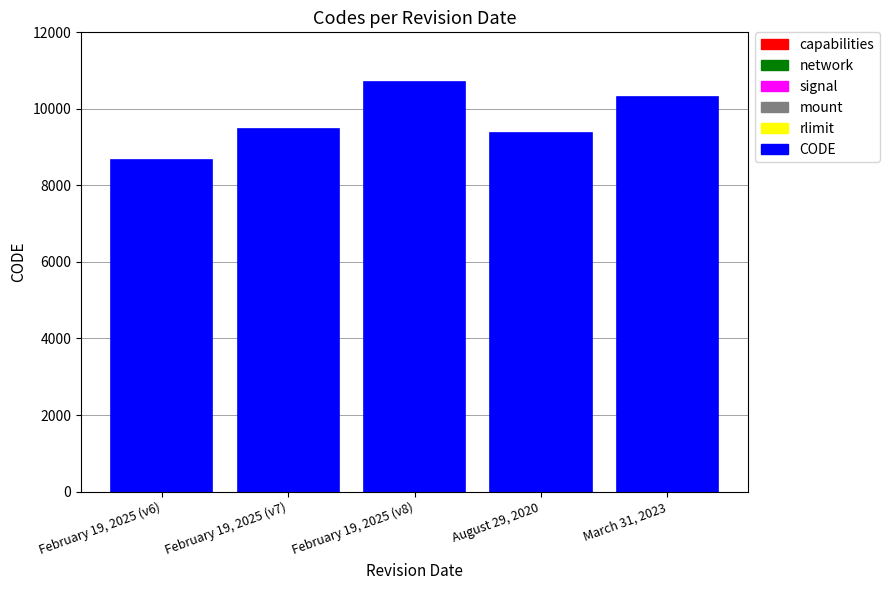

Rank the categories by value from highest to lowest.

February 19, 2025 (v8), March 31, 2023, February 19, 2025 (v7), August 29, 2020, February 19, 2025 (v6)